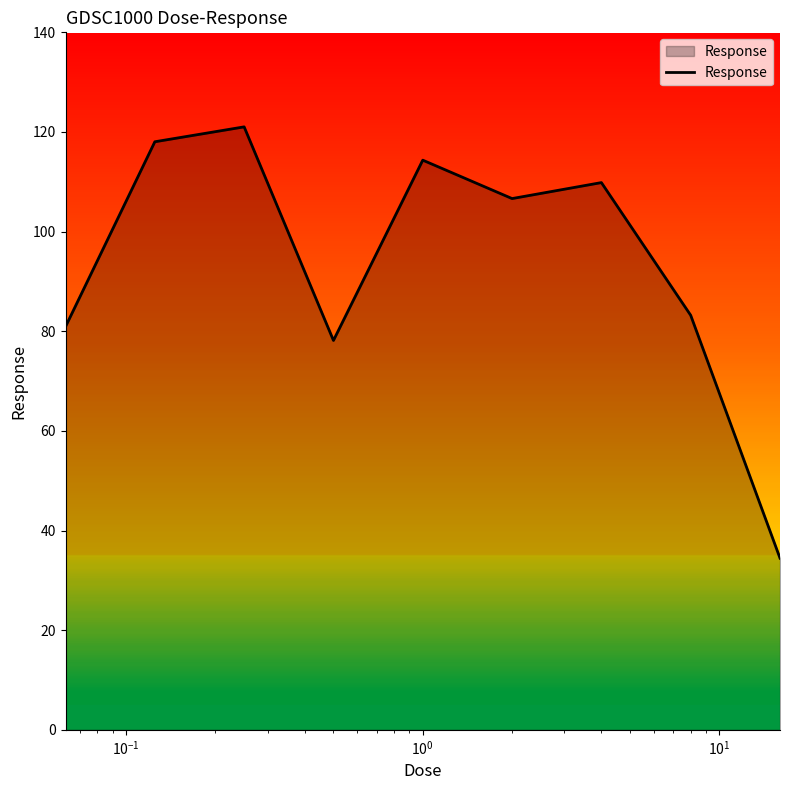

What is the minimum value shown in the chart?

34.5